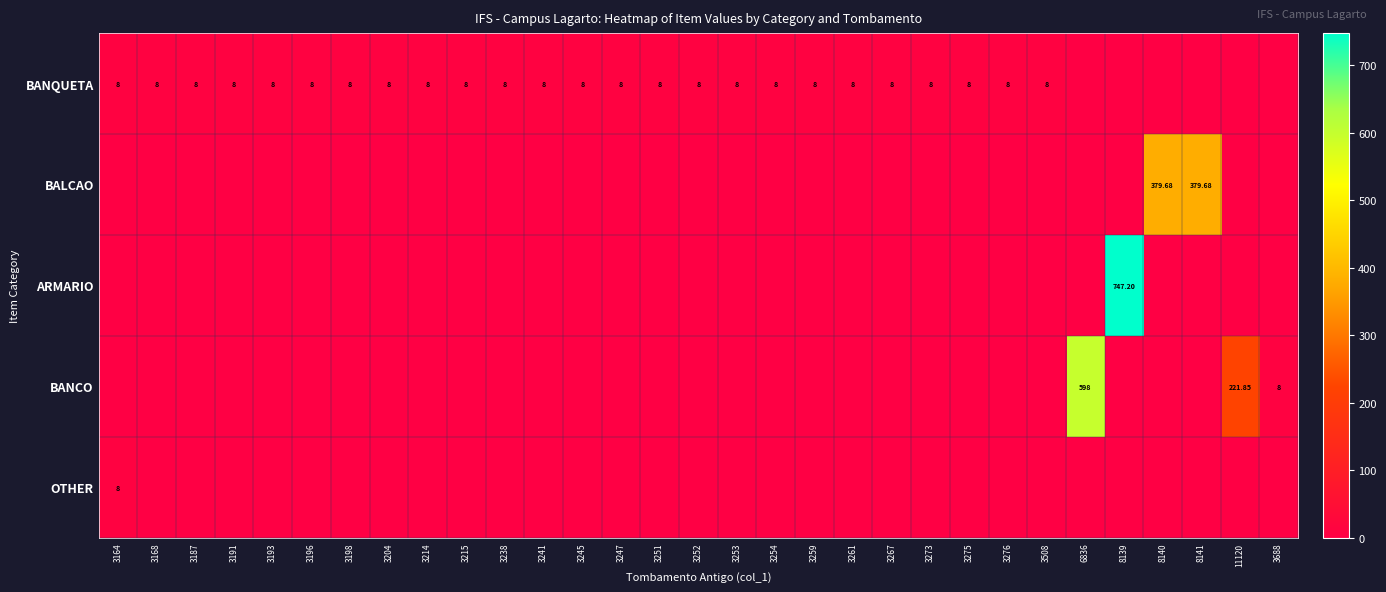

At how many categories does at least one series exceed 330?

4